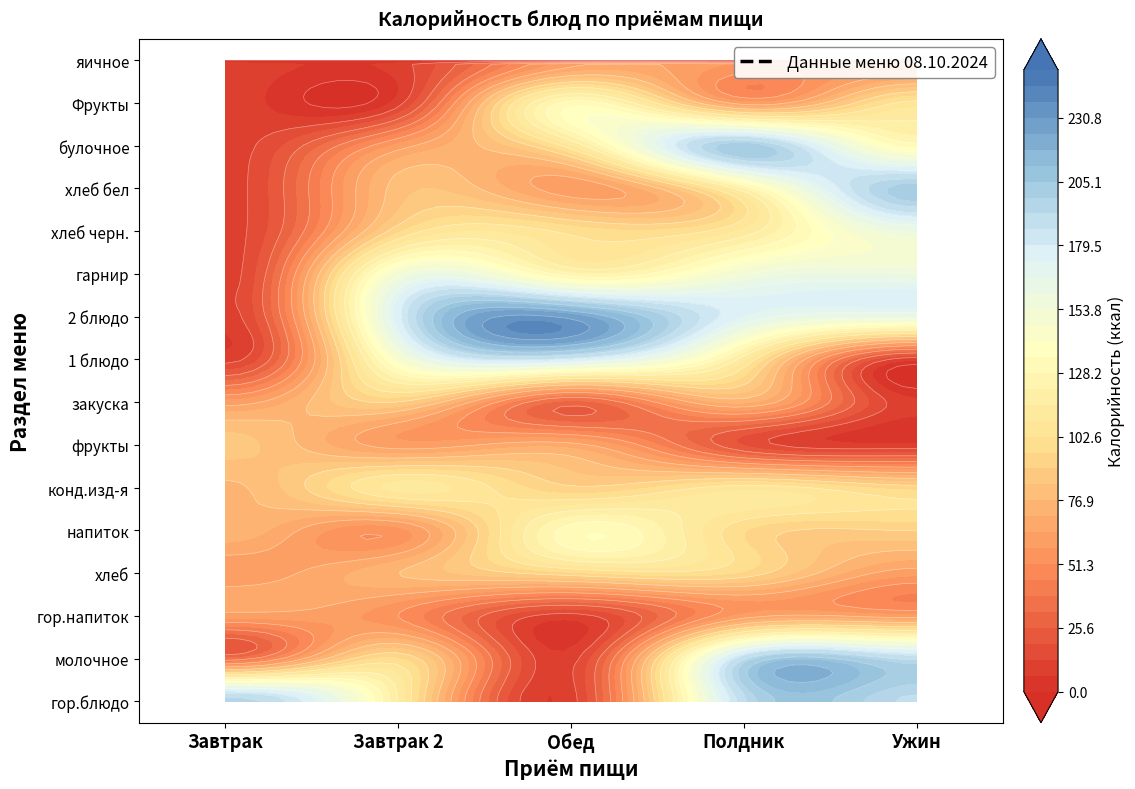

True or false: Полдник has a value of 60.3 at Фрукты.

True